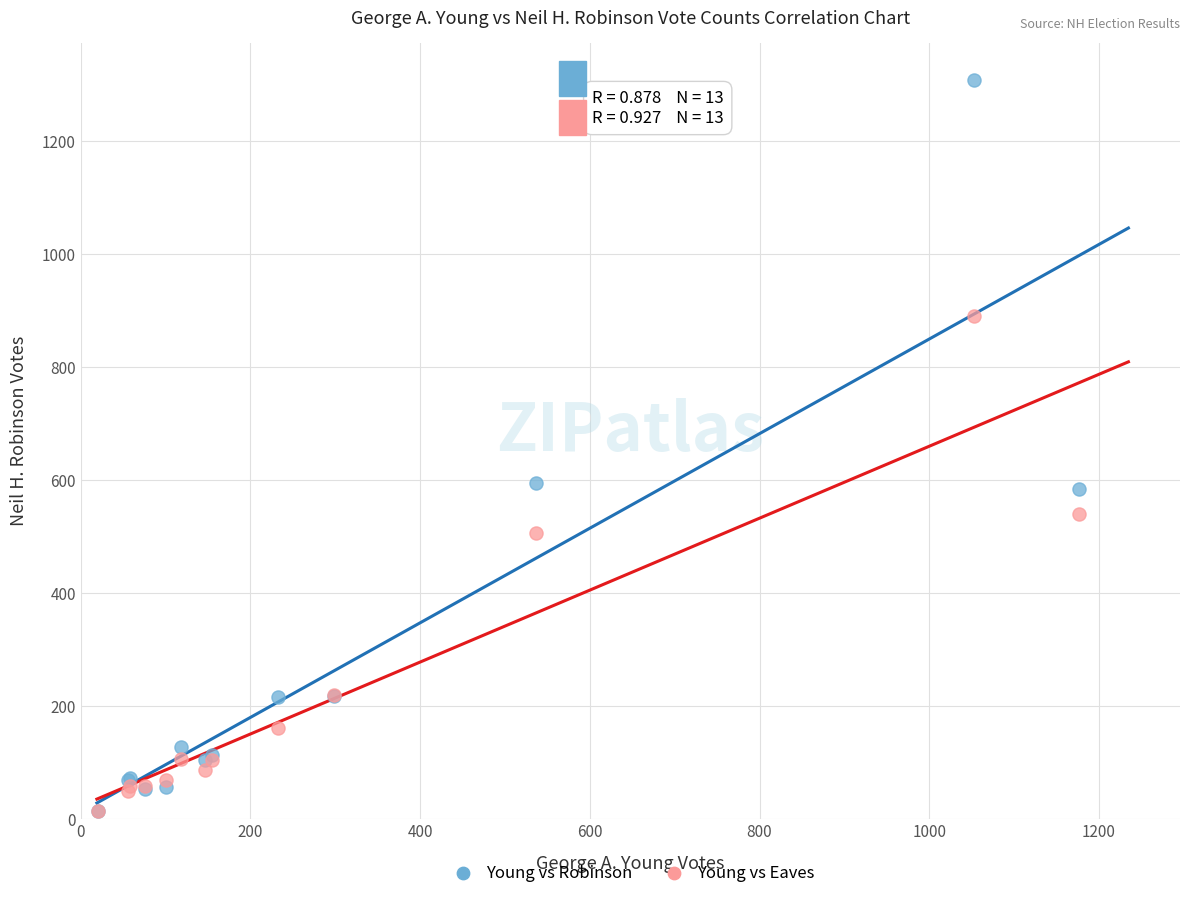

In the Young vs Eaves series, what Y value is closest to 452?

507